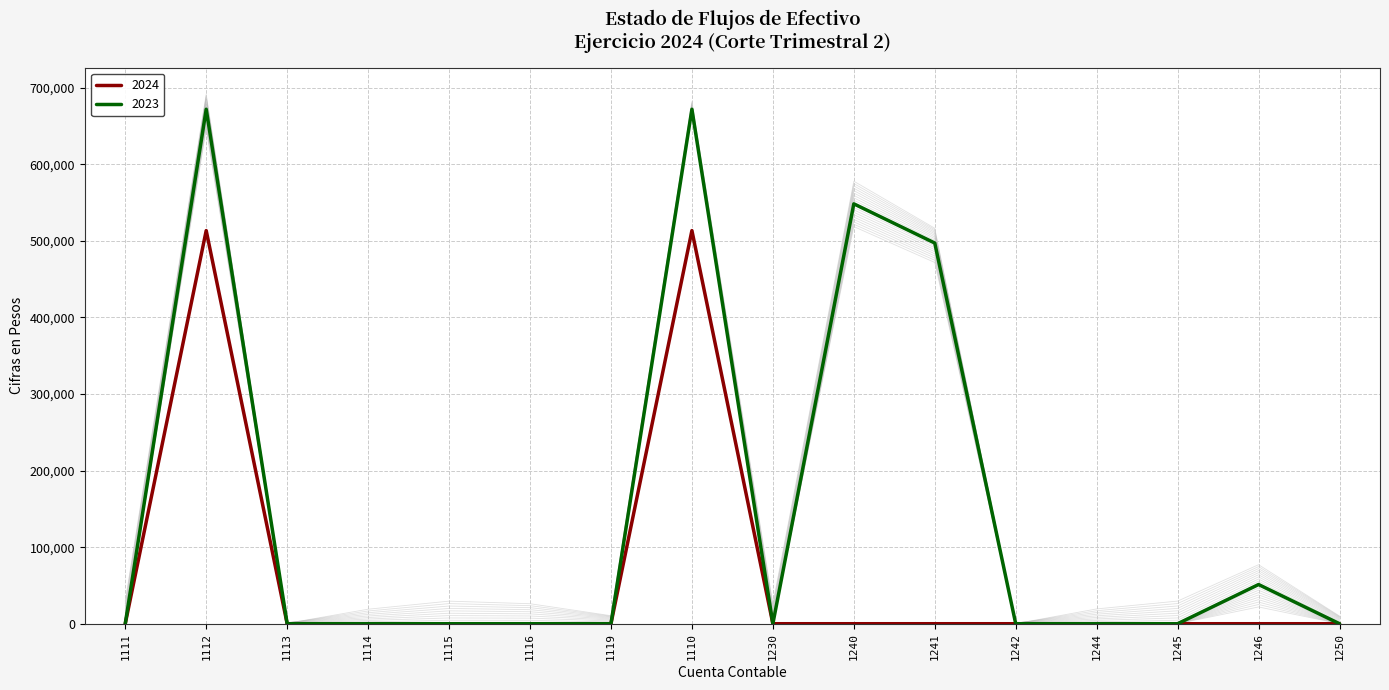

Read the 2024 value at 1112.

513499.7